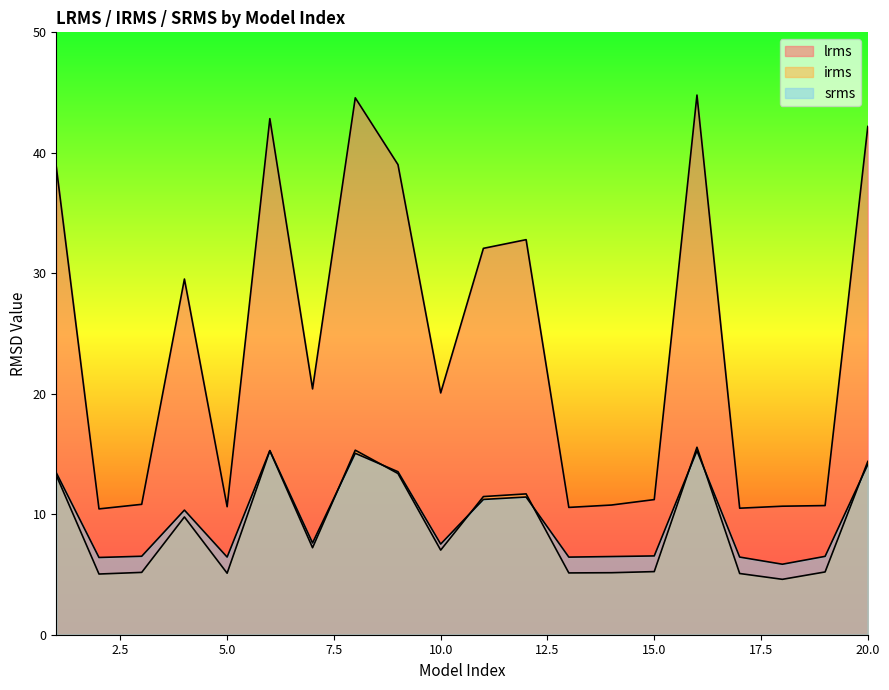

What is the difference between the second highest and minimum values in the srms series?

9.4